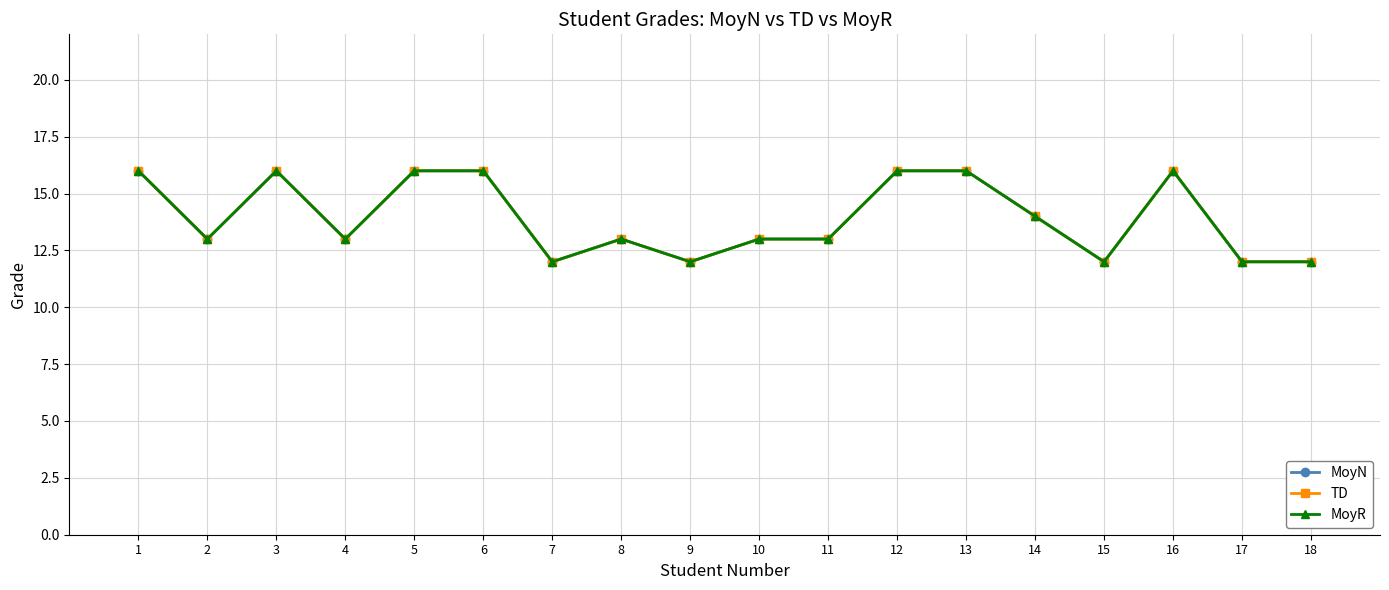

True or false: MoyR and TD intersect in this chart.

False